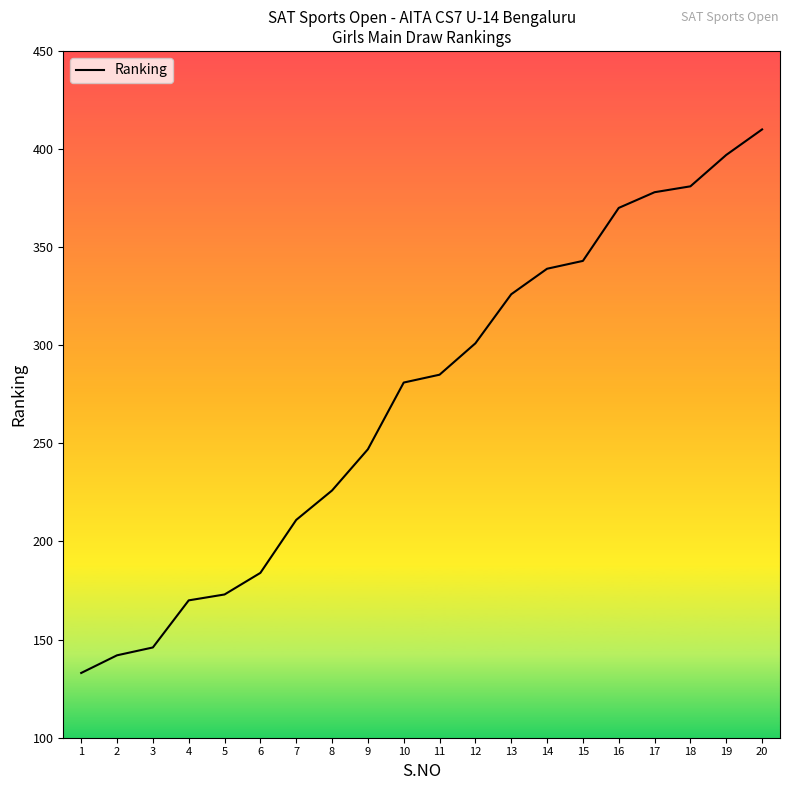

List the labels in order of value, largest first.

20, 19, 18, 17, 16, 15, 14, 13, 12, 11, 10, 9, 8, 7, 6, 5, 4, 3, 2, 1